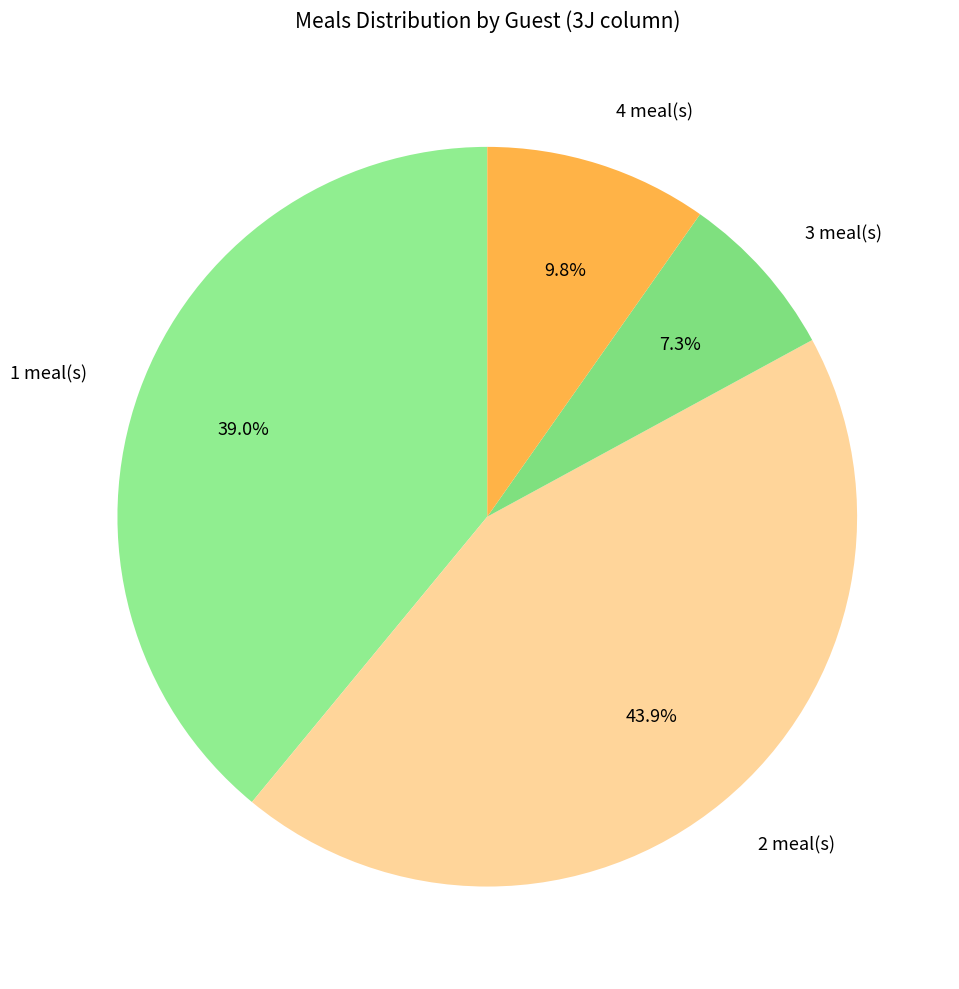

Is there any slice that represents more than half of the pie?

No